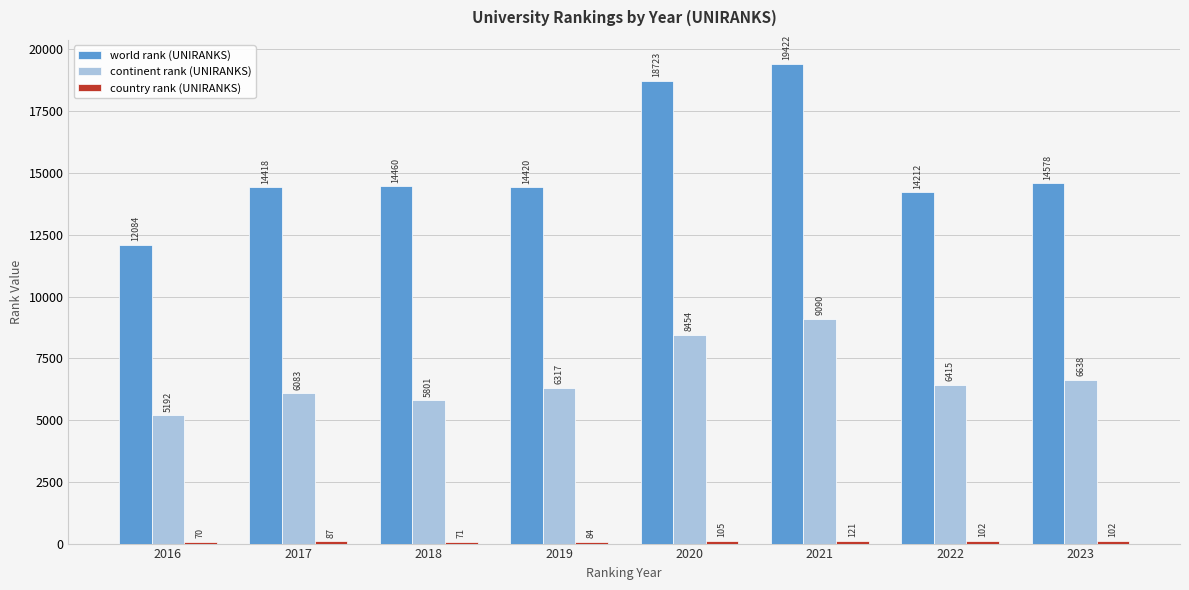

Count the number of data series in this chart.

3